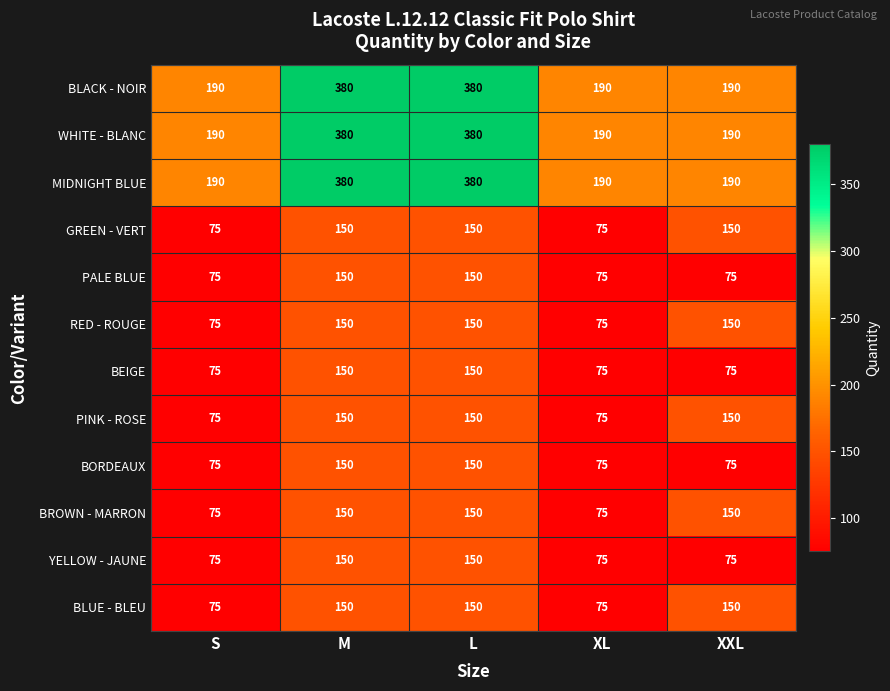

How many WHITE - BLANC values are between 190 and 380?

5